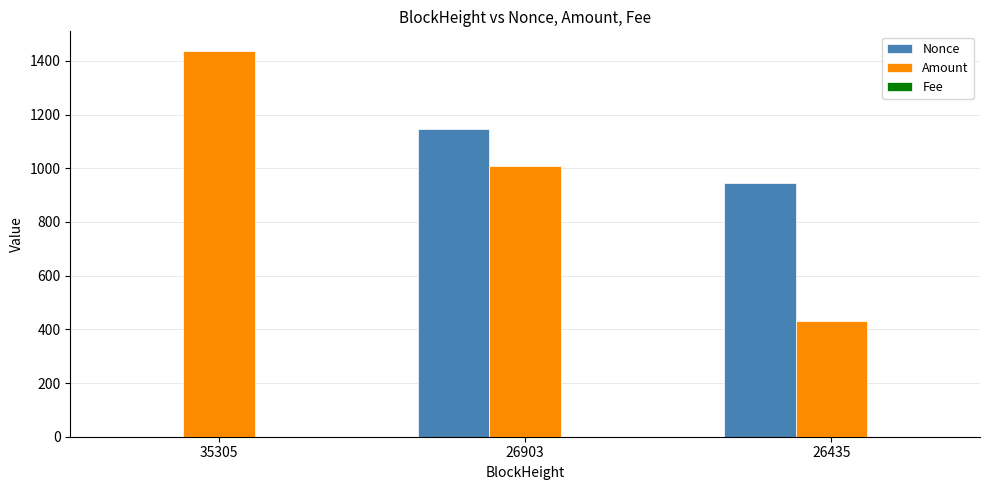

Read the Amount value at 35305.

1438.0